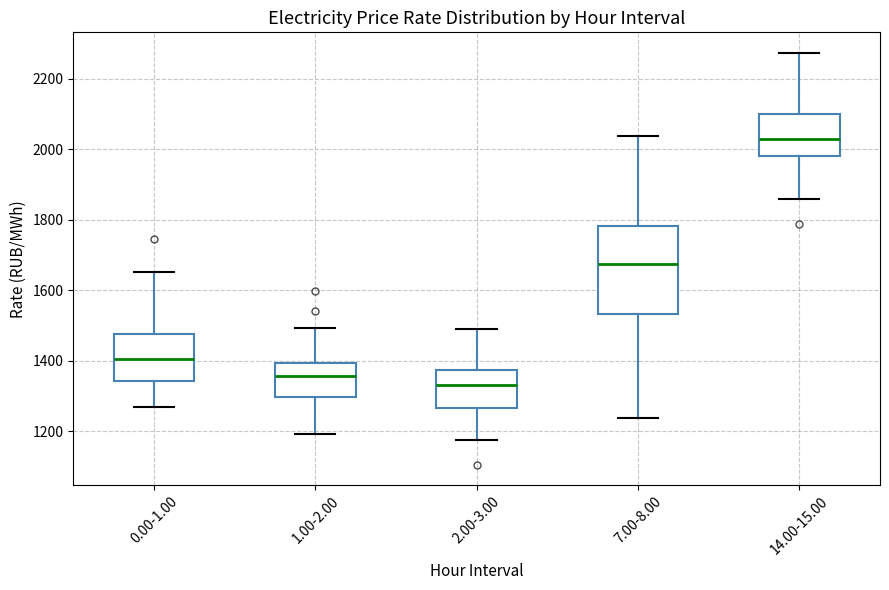

Reading left to right, transcribe this box plot: for each box, give where its median line is, the range the box spans, and where its two whiskers end, as read against the y-axis. The values are not printed on the chart, so give them approximately, as read against the axis.

0.00-1.00: median 1400, box 1340 to 1480, whiskers 1260 to 1660
1.00-2.00: median 1360, box 1300 to 1400, whiskers 1200 to 1500
2.00-3.00: median 1340, box 1260 to 1380, whiskers 1180 to 1500
7.00-8.00: median 1680, box 1540 to 1780, whiskers 1240 to 2040
14.00-15.00: median 2020, box 1980 to 2100, whiskers 1860 to 2280